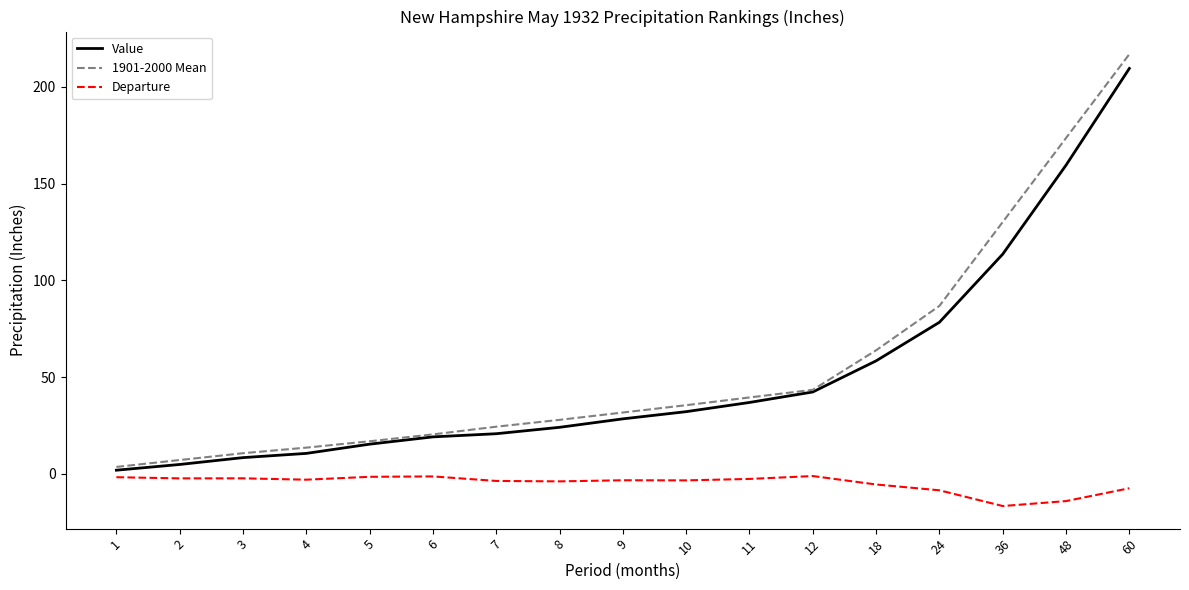

What is the sum of the 1901-2000 Mean values at 7 and 4?

38.0